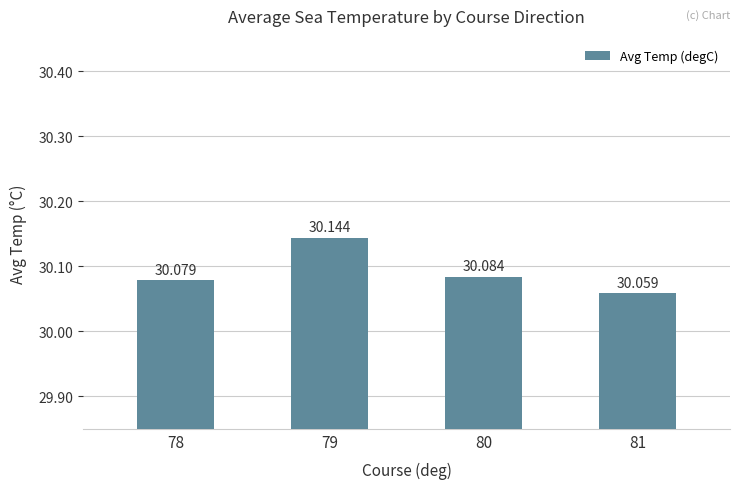

Between 79 and 81, which is larger?

79